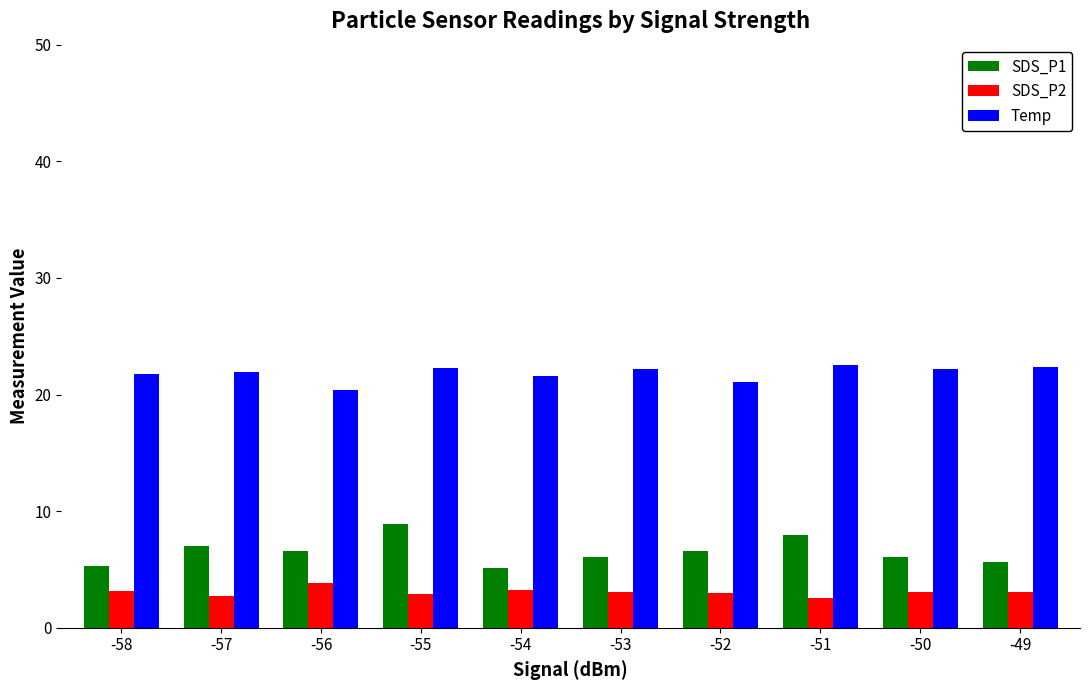

Read the Temp value at -57.

21.9